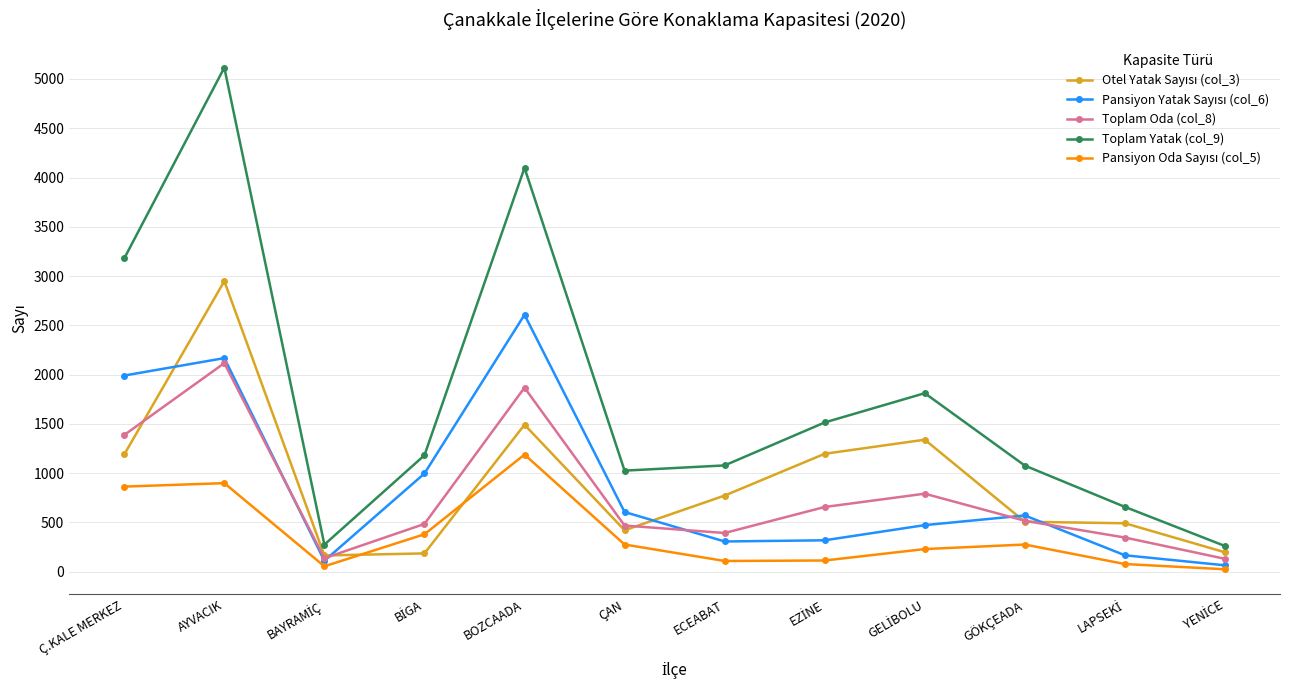

Is it true that Toplam Oda (col_8) equals 2116 at AYVACIK?

True